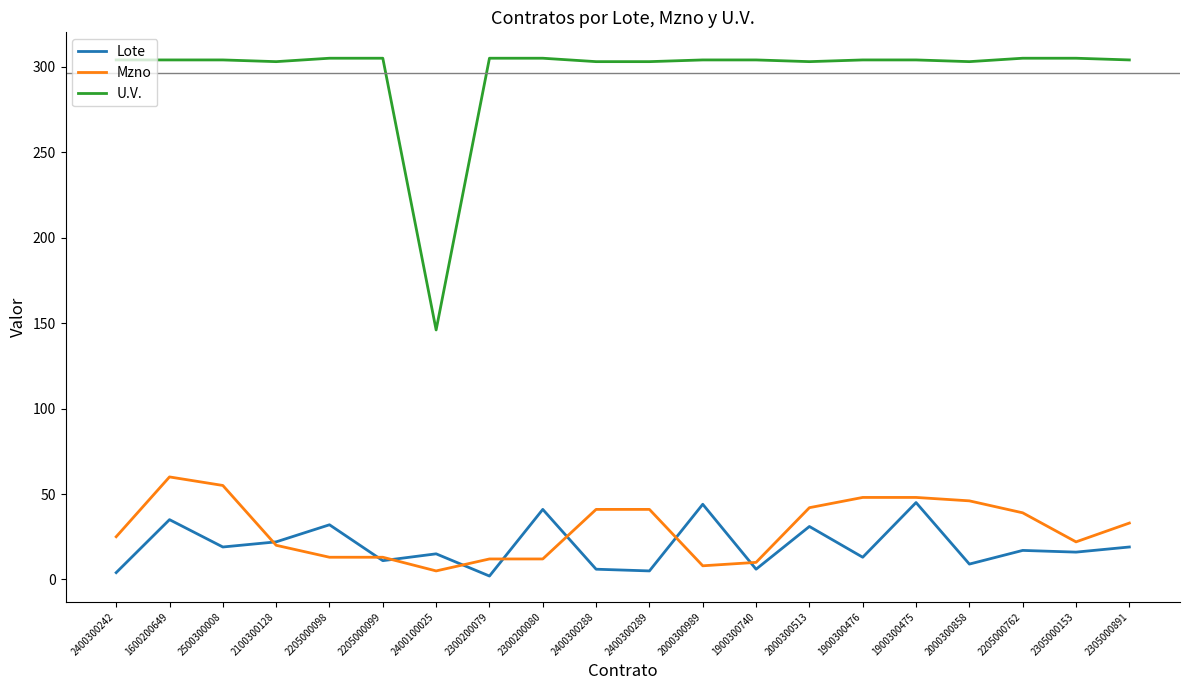

Rank the series at 2000300513 from highest to lowest value.

U.V., Mzno, Lote